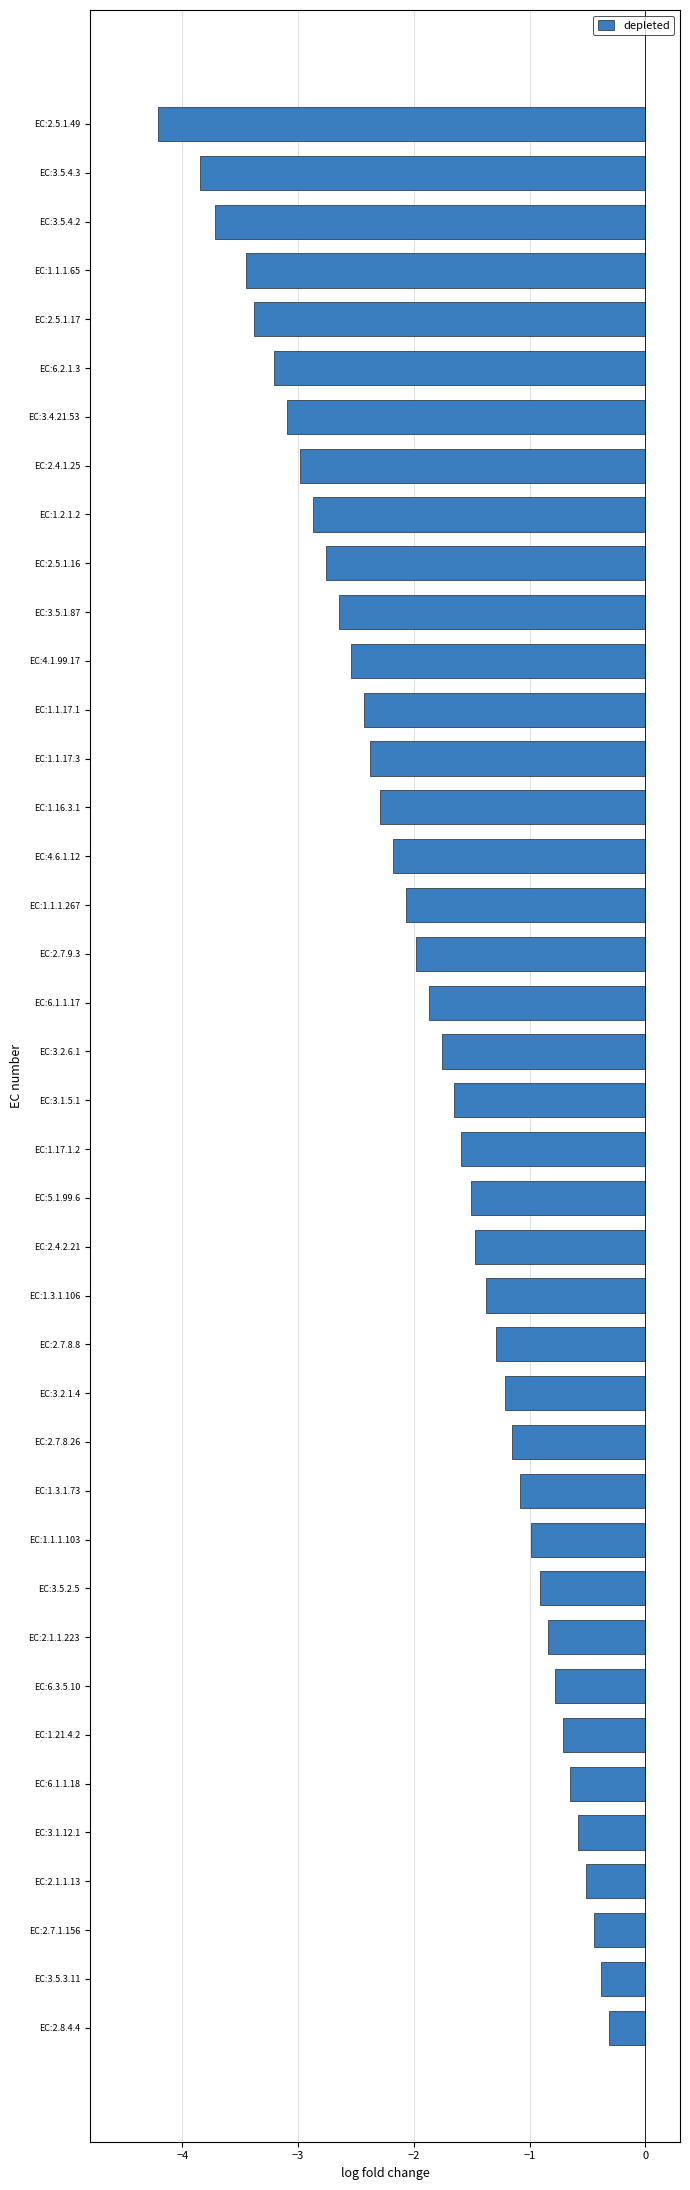

What is the difference between the maximum and minimum values?

3.9